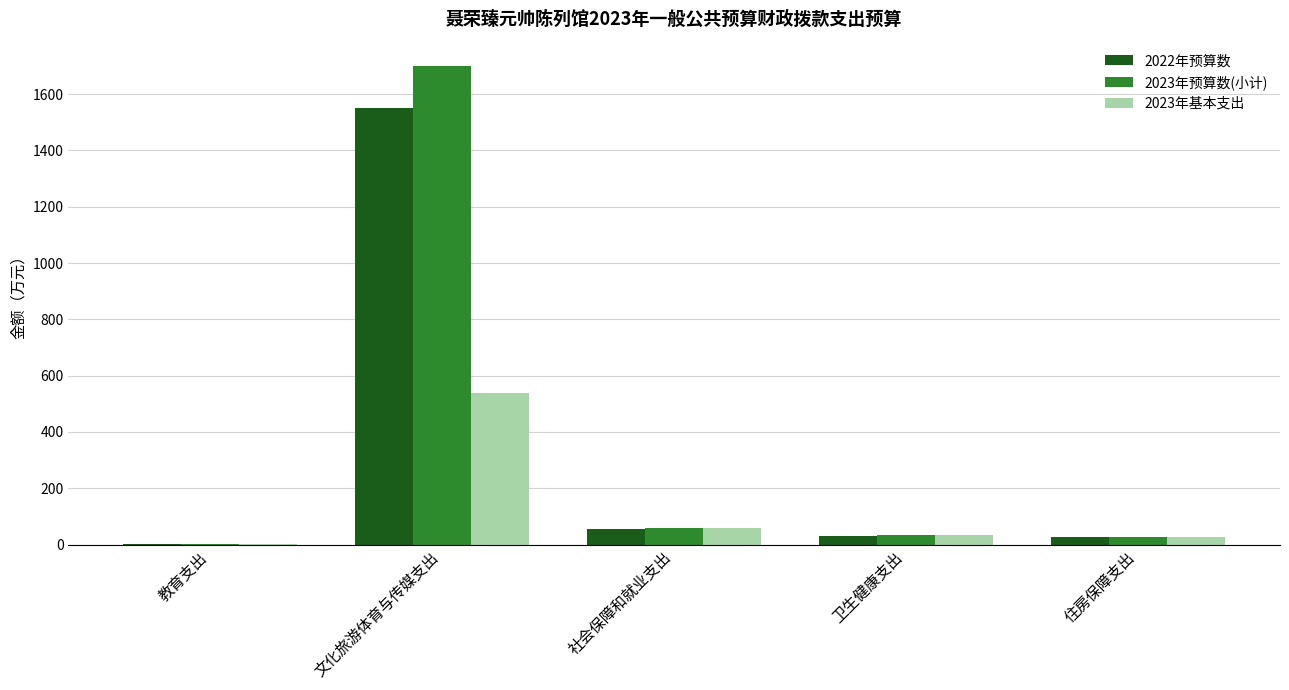

Does the chart contain stacked bars?

No